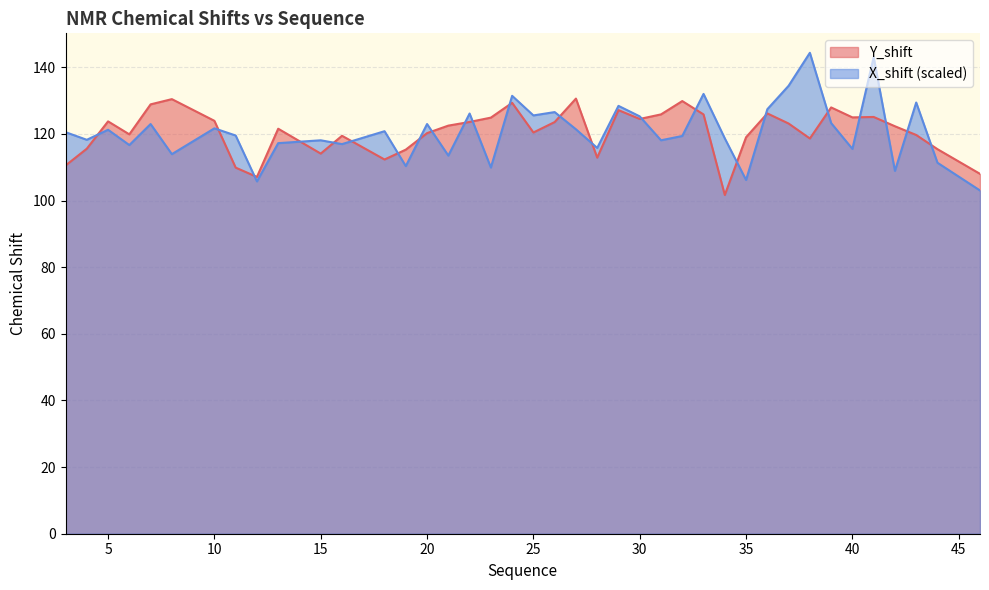

Reading left to right, extract all data points from this chart.

Y_shift: 3=110.5	4=115.6	5=123.8	6=119.9	7=128.9	8=130.5	10=124.0	11=109.9	12=107.1	13=121.6	15=114.1	16=119.5	18=112.3	19=115.3	20=120.3	21=122.5	22=123.6	23=124.9	24=129.3	25=120.5	26=123.6	27=130.6	28=112.9	29=127.2	30=124.5	31=125.9	32=129.9	33=125.9	34=101.7	35=119.0	36=126.2	37=123.1	38=118.7	39=128.0	40=125.0	41=125.1	42=122.3	43=119.7	44=115.4	46=108.0
X_shift: 3=120.5	4=118.3	5=121.3	6=116.7	7=123.0	8=113.9	10=121.7	11=119.5	12=105.8	13=117.2	15=118.1	16=117.0	18=120.8	19=110.4	20=123.0	21=113.5	22=126.1	23=109.9	24=131.5	25=125.6	26=126.6	27=121.4	28=115.8	29=128.4	30=125.3	31=118.1	32=119.4	33=132.0	34=118.7	35=106.2	36=127.4	37=134.5	38=144.4	39=123.3	40=115.5	41=143.1	42=108.9	43=129.4	44=111.4	46=103.0